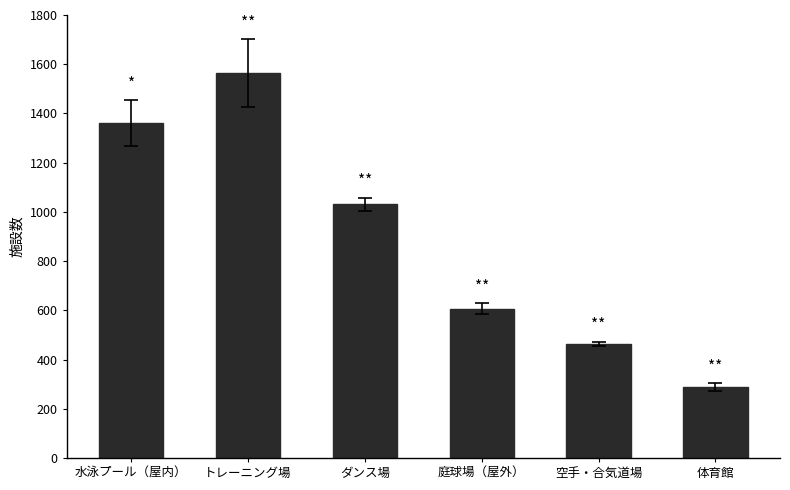

Does the chart contain stacked bars?

No